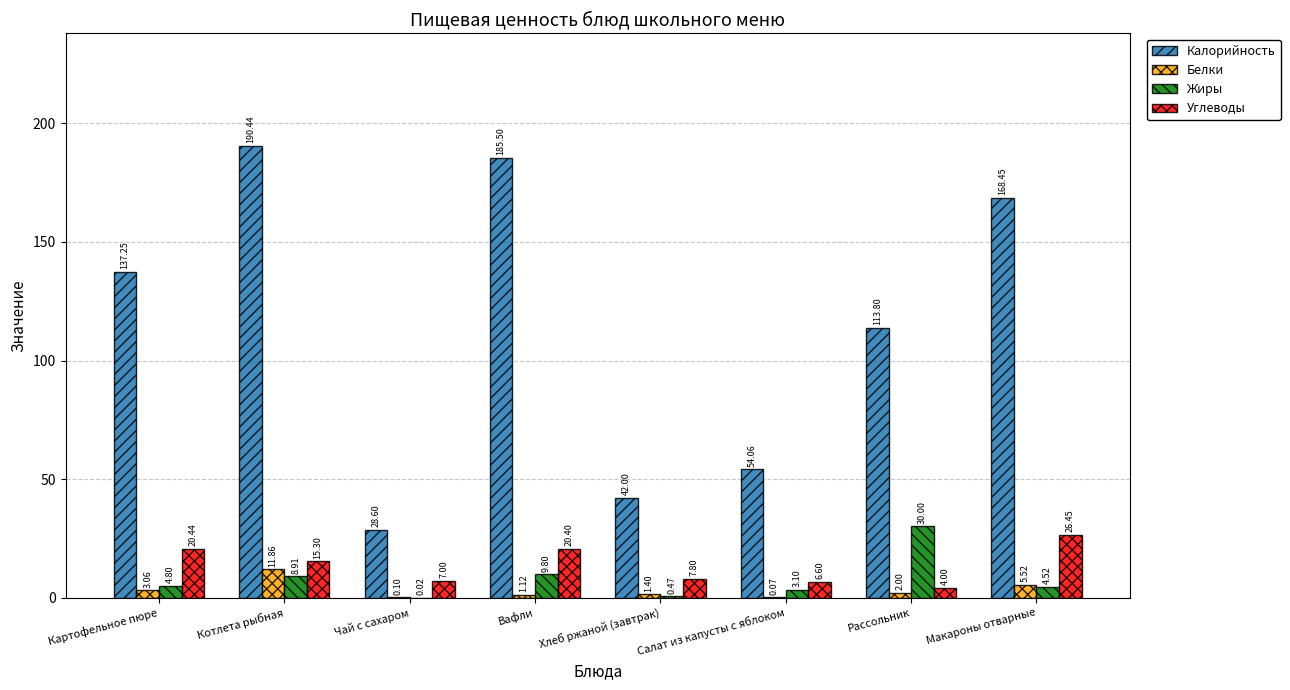

Which label corresponds to the largest value in the chart?

Котлета рыбная